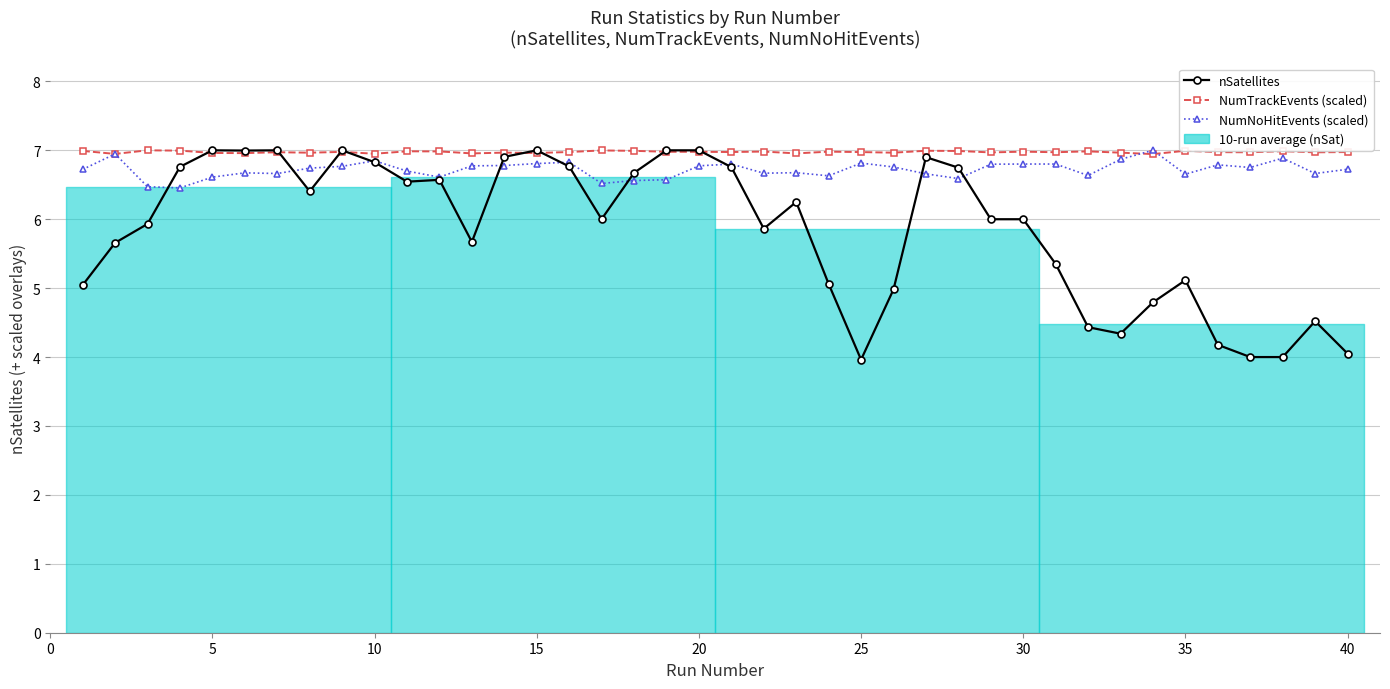

How many data points does each series have?

40